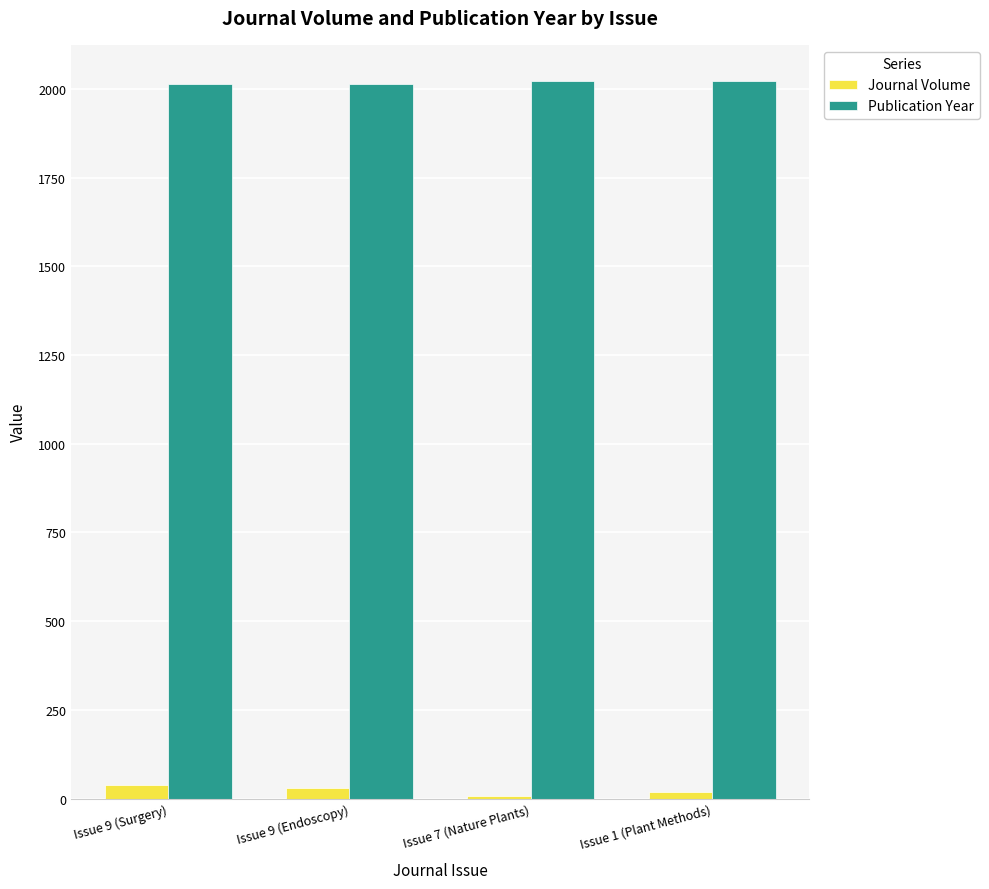

What is the difference between the maximum and minimum values in the Publication Year series?

8